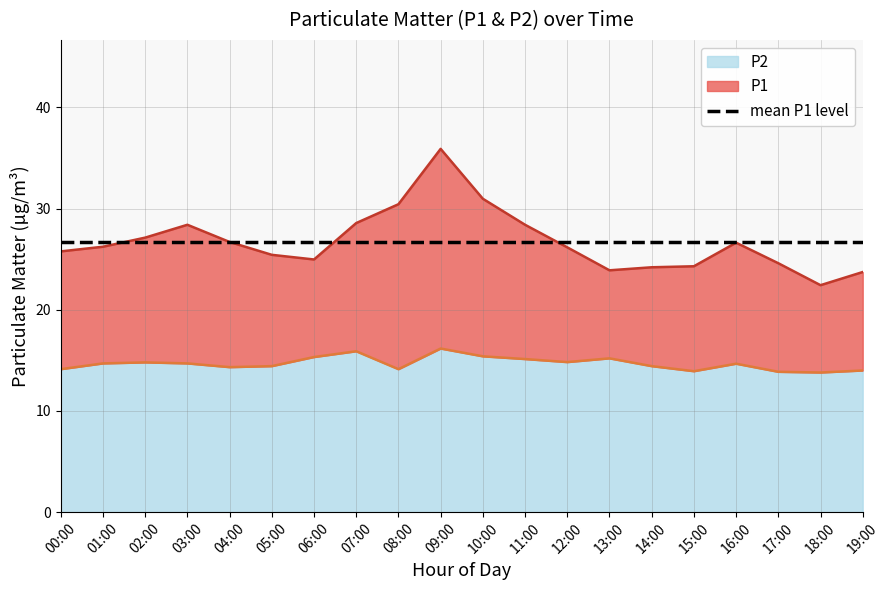

At which category does P1 reach its first local peak?

03:00